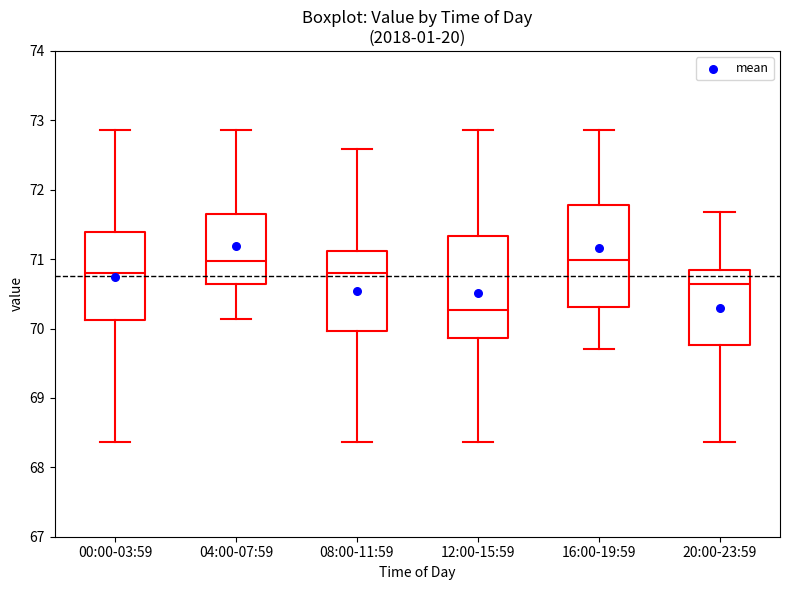

Reading left to right, transcribe this box plot: for each box, give where its median line is, the range the box spans, and where its two whiskers end, as read against the y-axis. The values are not printed on the chart, so give them approximately, as read against the axis.

00:00-03:59: median 70.8, box 70.1 to 71.4, whiskers 68.4 to 72.9
04:00-07:59: median 71.0, box 70.6 to 71.6, whiskers 70.1 to 72.9
08:00-11:59: median 70.8, box 70.0 to 71.1, whiskers 68.4 to 72.6
12:00-15:59: median 70.3, box 69.9 to 71.3, whiskers 68.4 to 72.9
16:00-19:59: median 71.0, box 70.3 to 71.8, whiskers 69.7 to 72.9
20:00-23:59: median 70.6, box 69.8 to 70.9, whiskers 68.4 to 71.7